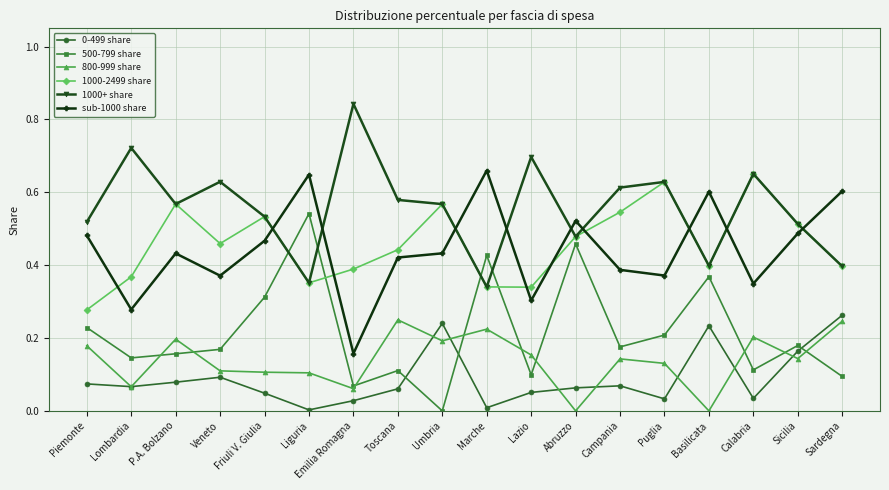

Which series has the largest total across all categories?

1000+ share